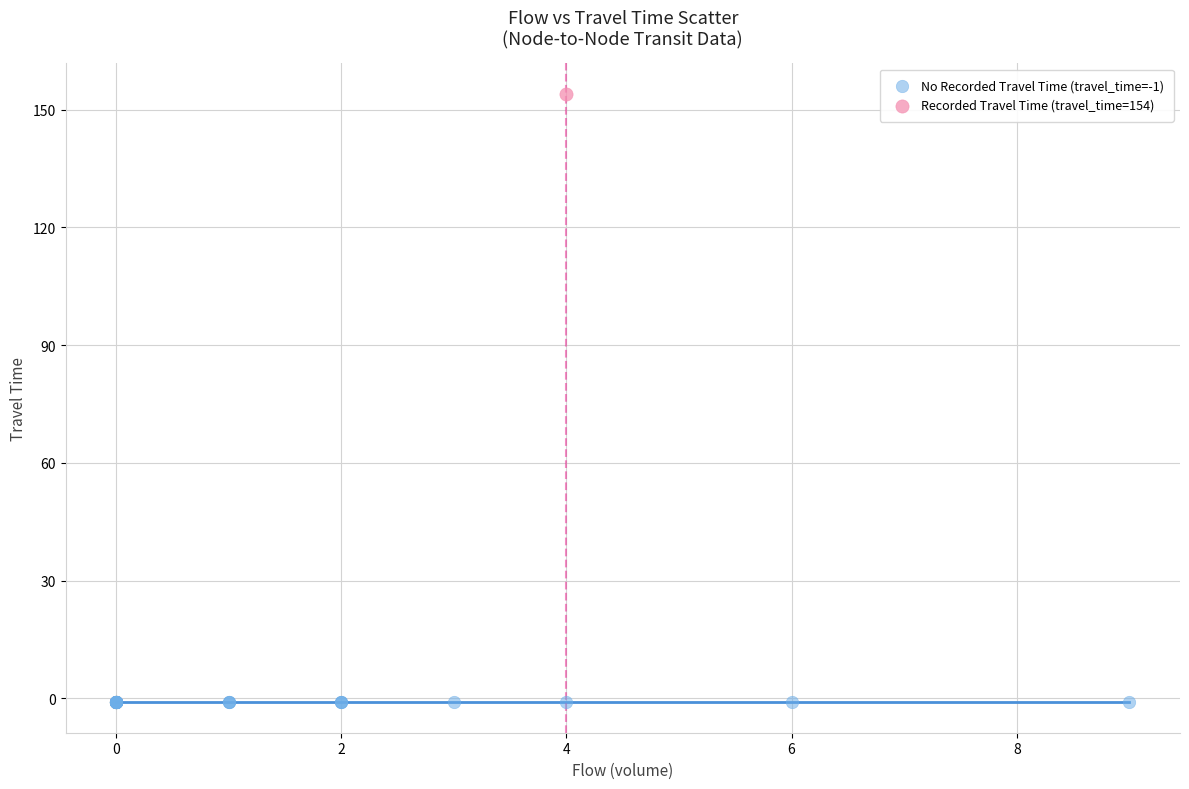

Which series reaches the maximum Y coordinate?

Recorded Travel Time (travel_time=154)